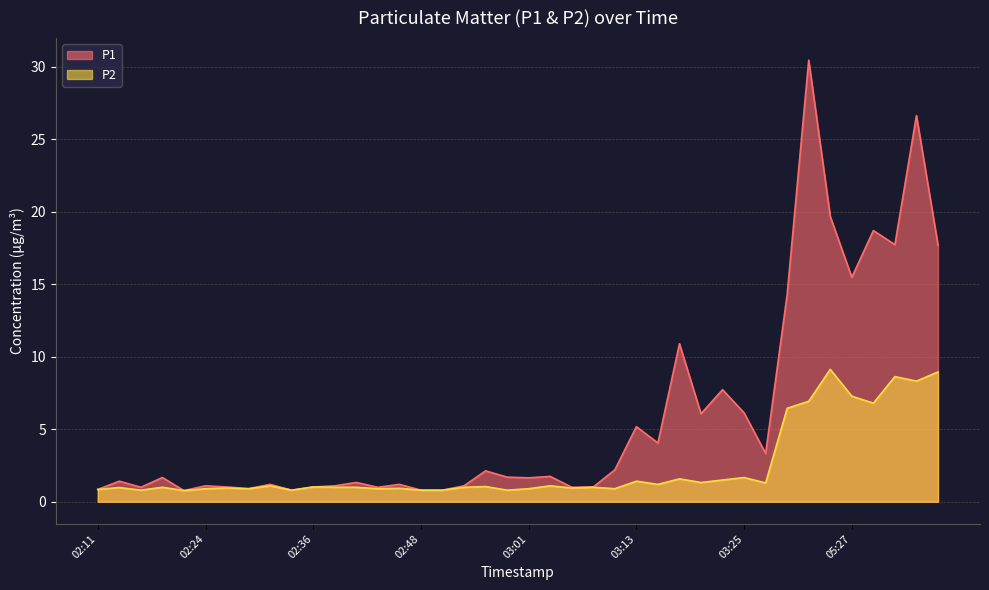

Between 03:01 and 03:28, which series saw the biggest shift?

P1